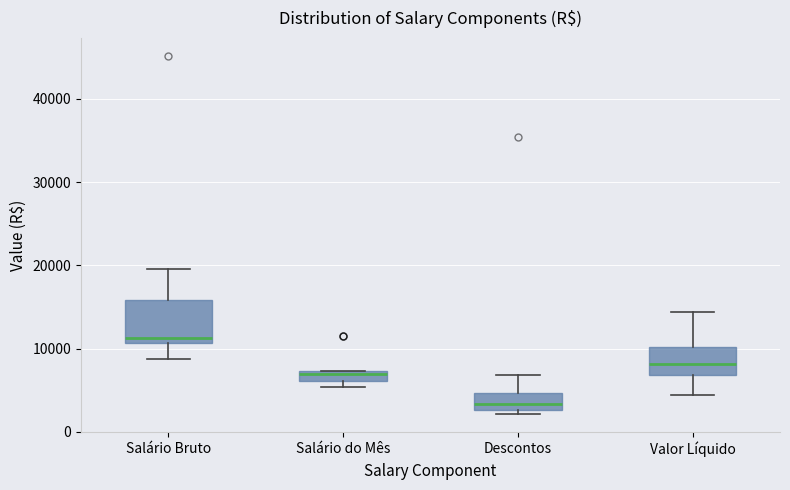

Which box has the lowest median line?

Descontos